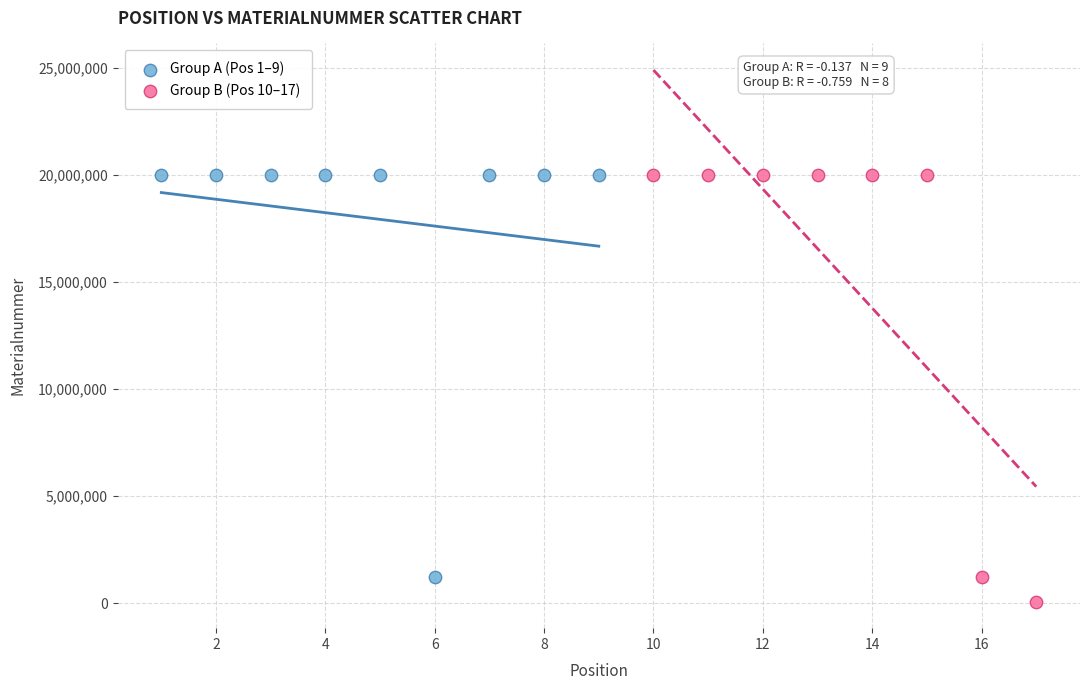

Which series has the widest spread of Y values?

Group B (Pos 10–17)